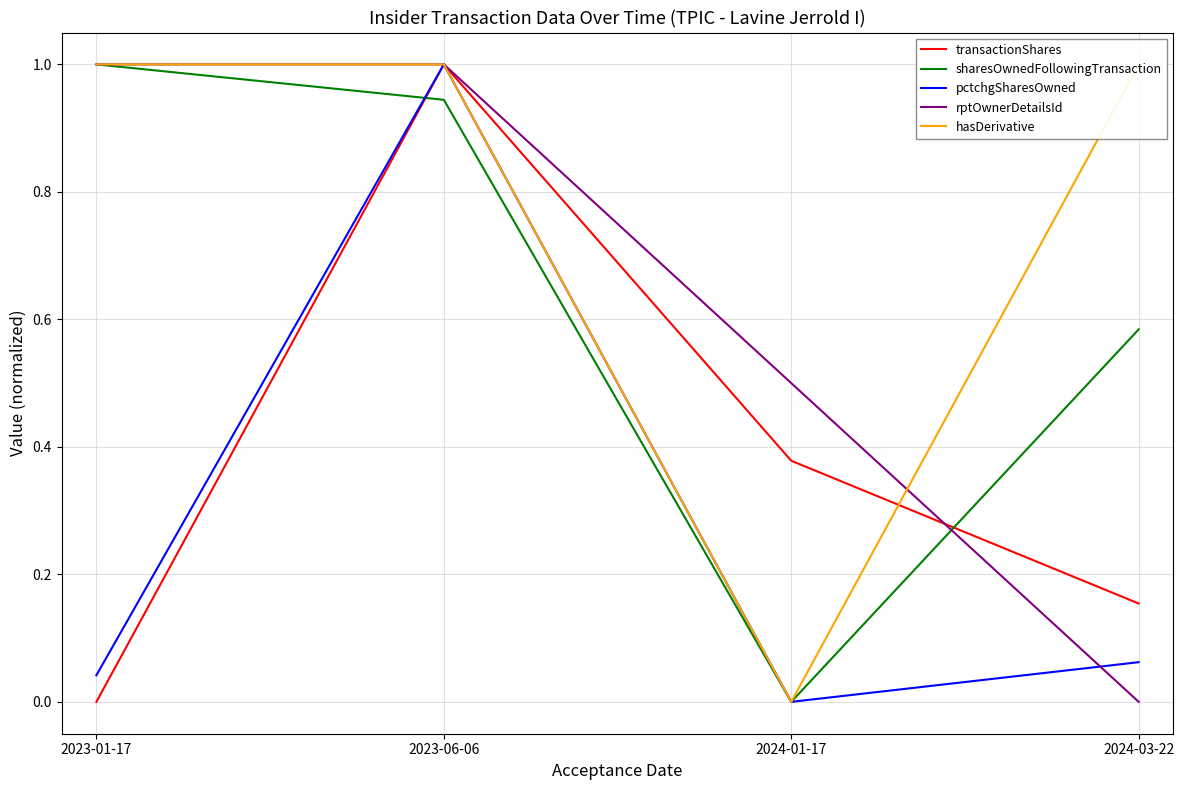

At which category does pctchgSharesOwned reach its first local valley?

2024-01-17